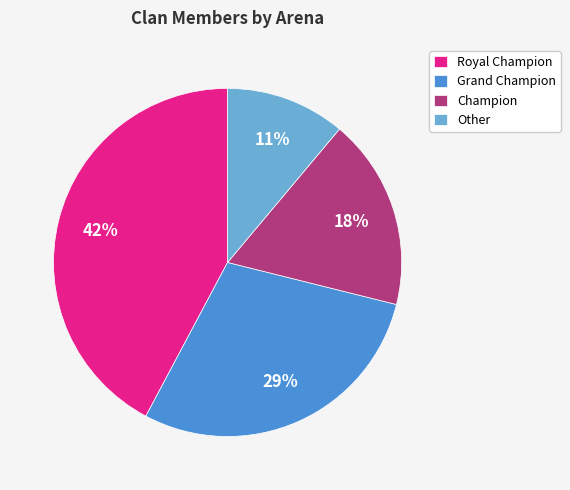

Is the sum of Other and Royal Champion greater than half?

Yes